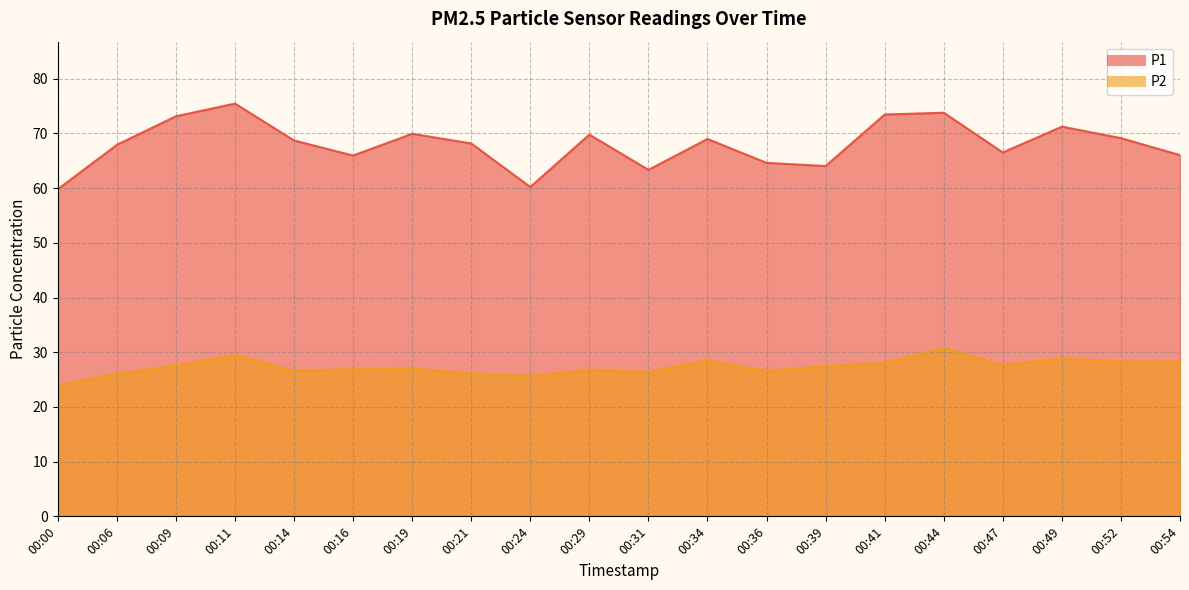

What is the lowest value of the P2 series?

24.0